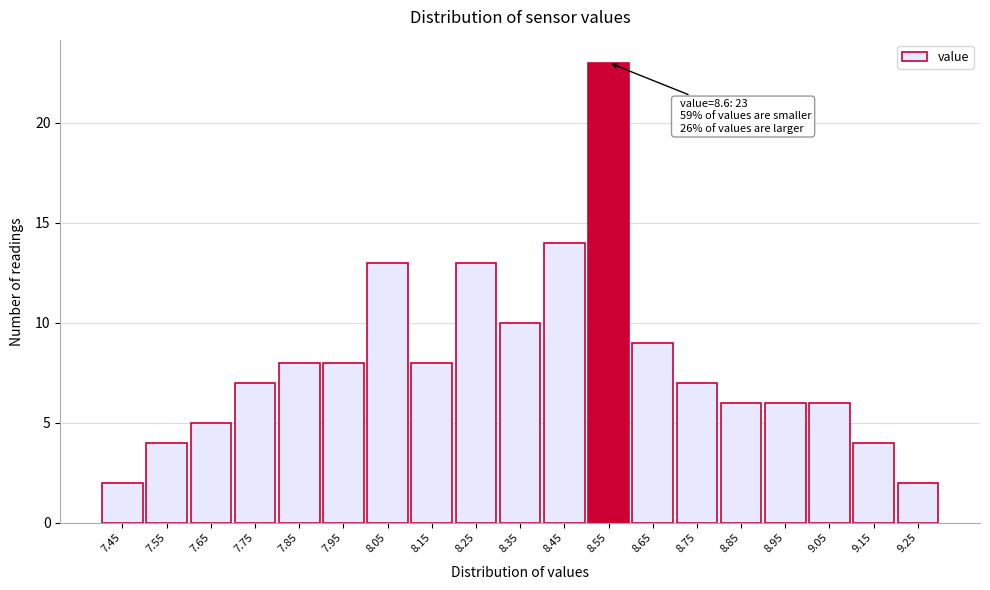

Reading left to right, transcribe all the data shown in this chart.

2	4	5	7	8	8	13	8	13	10	14	23	9	7	6	6	6	4	2